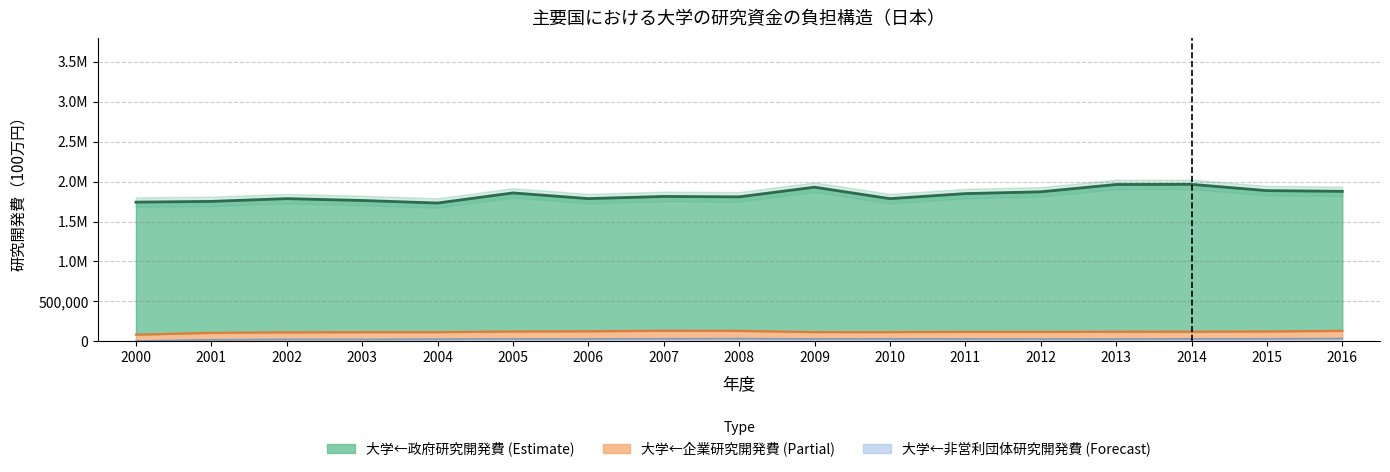

The 大学←非営利団体研究開発費 series shows 34550 at 2002. True or false?

False